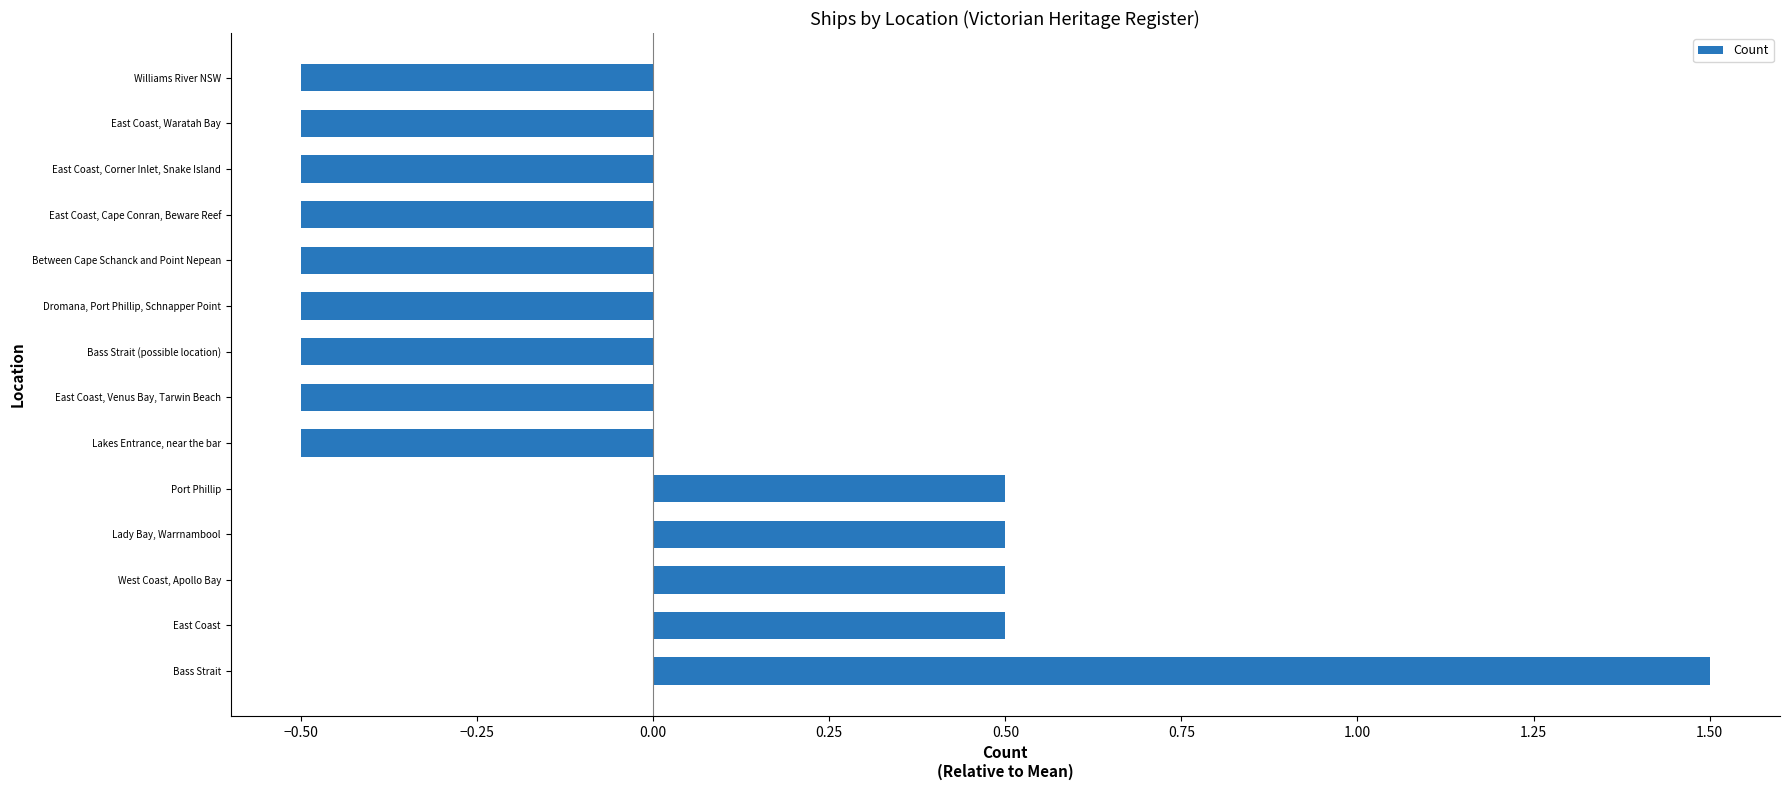

Reading bottom to top, extract all data points from this chart.

1.5	0.5	0.5	0.5	0.5	-0.5	-0.5	-0.5	-0.5	-0.5	-0.5	-0.5	-0.5	-0.5